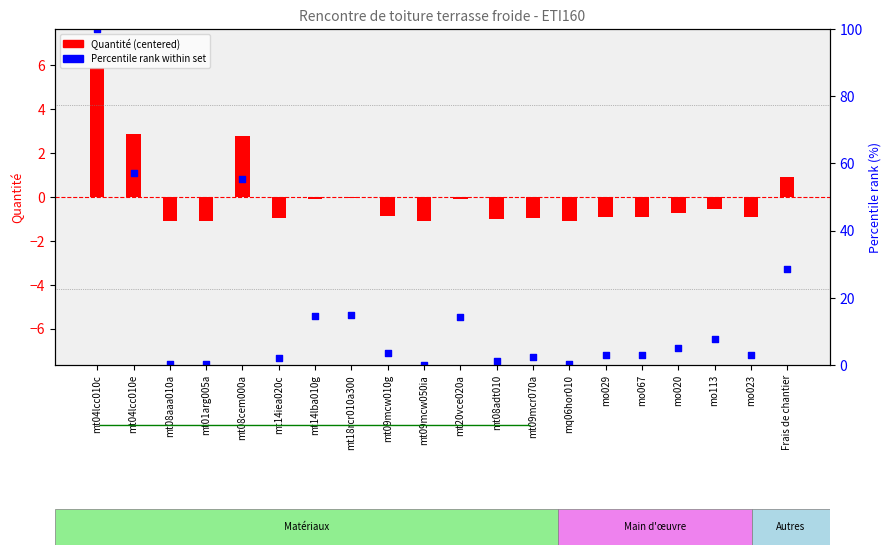

Which series contains the highest Y value?

Percentile rank